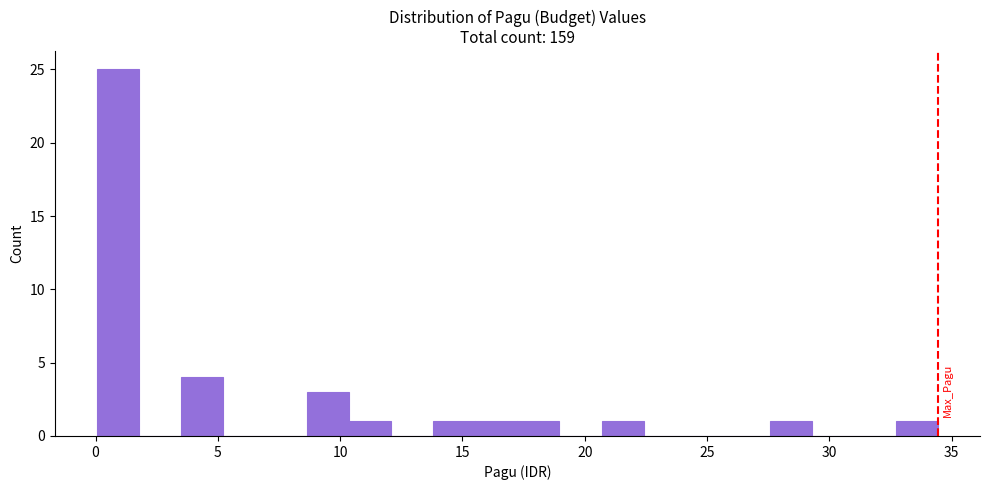

Read against the x-axis, roughly where is the centre of the tallest bar?

1.0